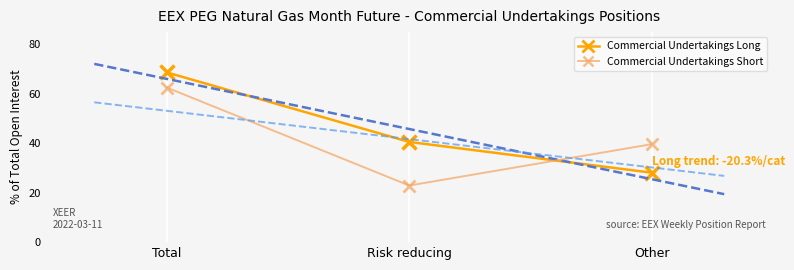

What is the difference between the highest and lowest values at Other?

11.5